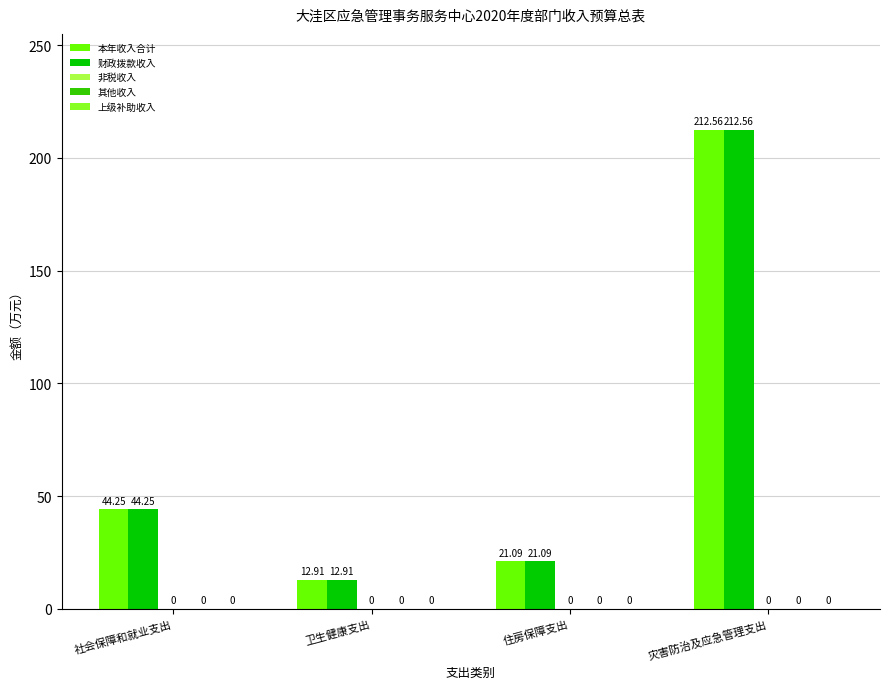

How many groups of bars are there?

4